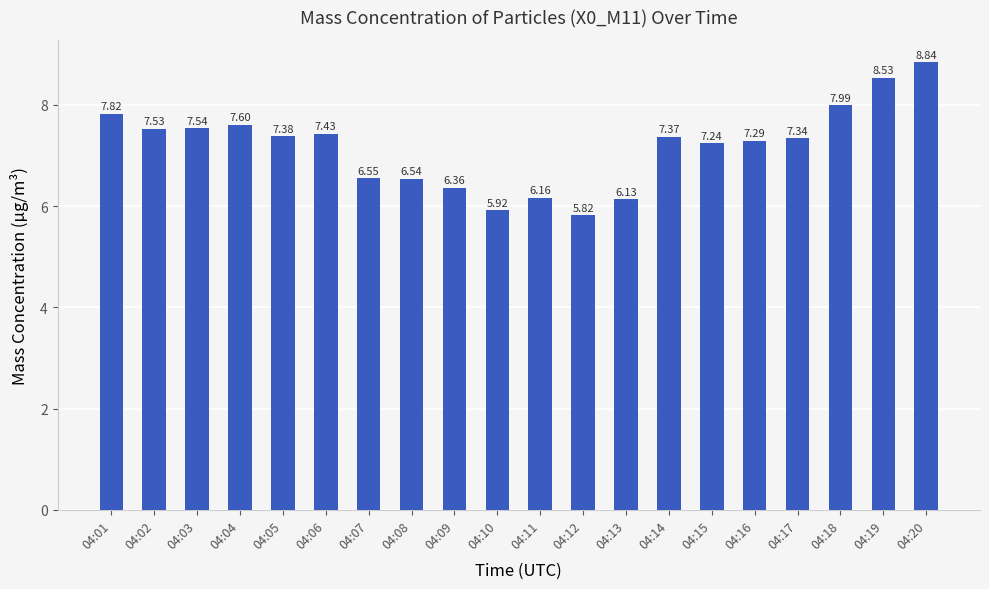

Rank the categories by value from lowest to highest.

04:12, 04:10, 04:13, 04:11, 04:09, 04:08, 04:07, 04:15, 04:16, 04:17, 04:14, 04:05, 04:06, 04:02, 04:03, 04:04, 04:01, 04:18, 04:19, 04:20